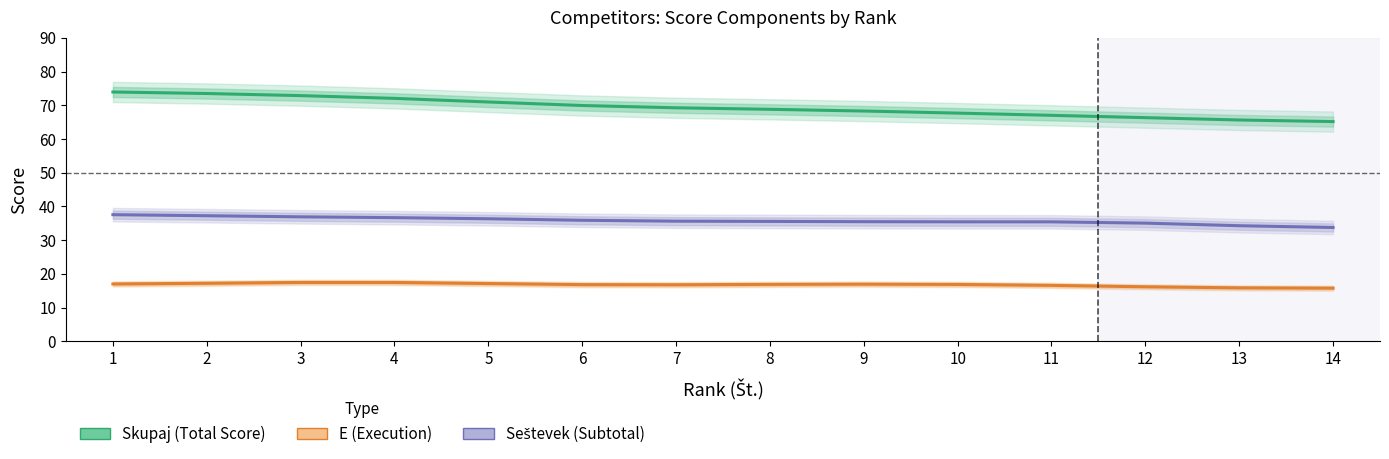

True or false: Seštevek (Subtotal) has more than 0 points higher than both neighbors.

False